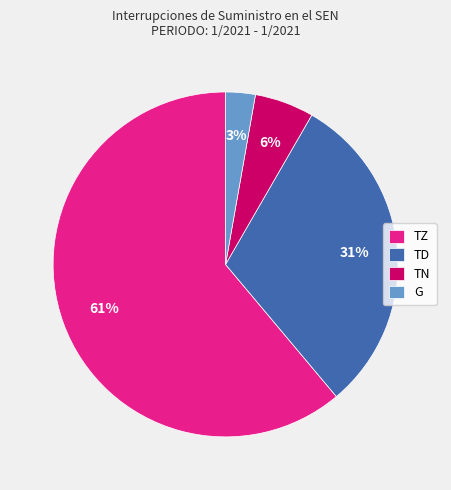

Which slice is the largest?

TZ